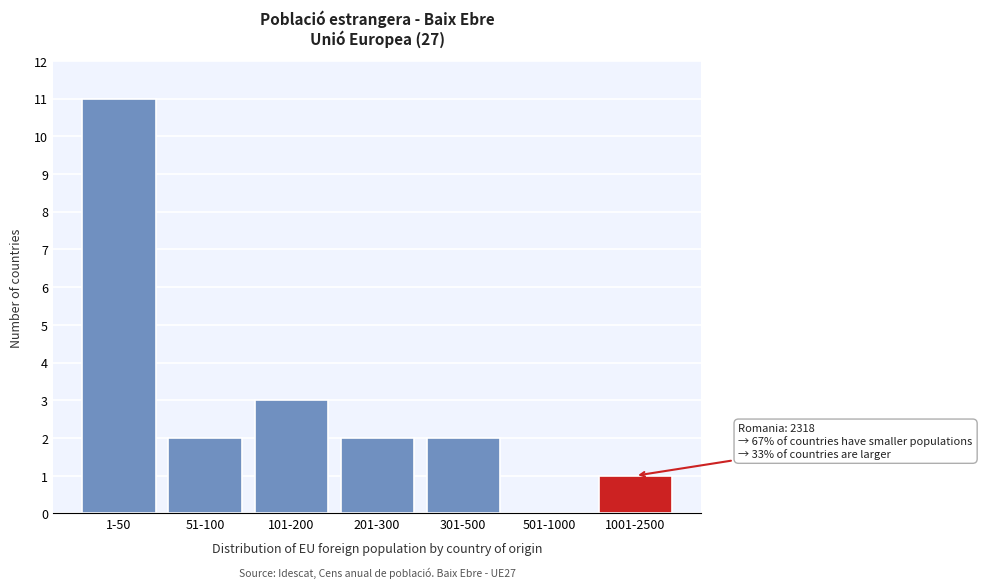

Reading right to left, extract all data points from this chart.

1001-2500=1	501-1000=0	301-500=2	201-300=2	101-200=3	51-100=2	1-50=11